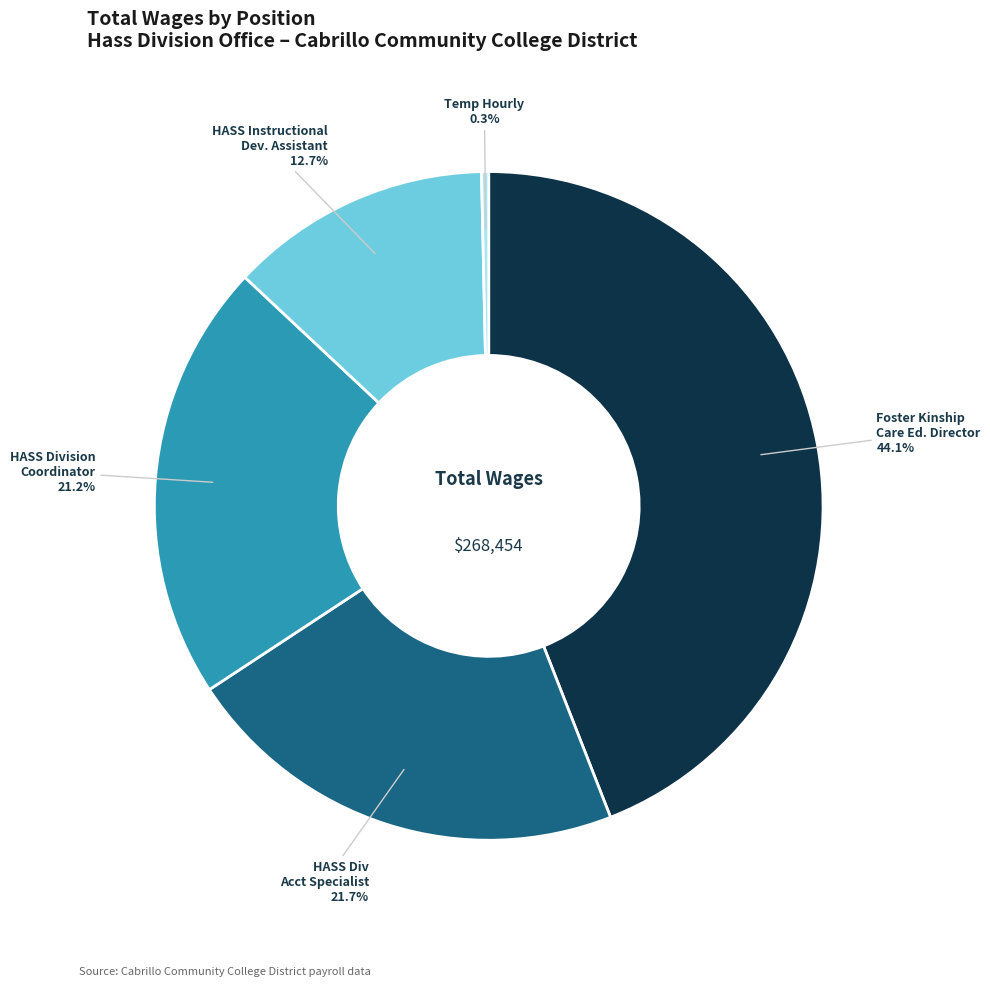

Does HASS Instructional Dev. Assistant account for over 50% of the chart?

No